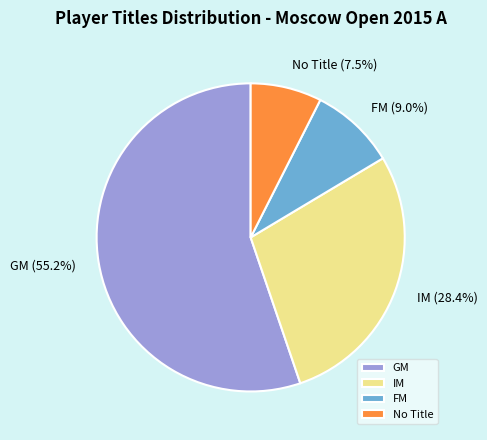

The GM slice represents 48% of the pie. True or false?

False